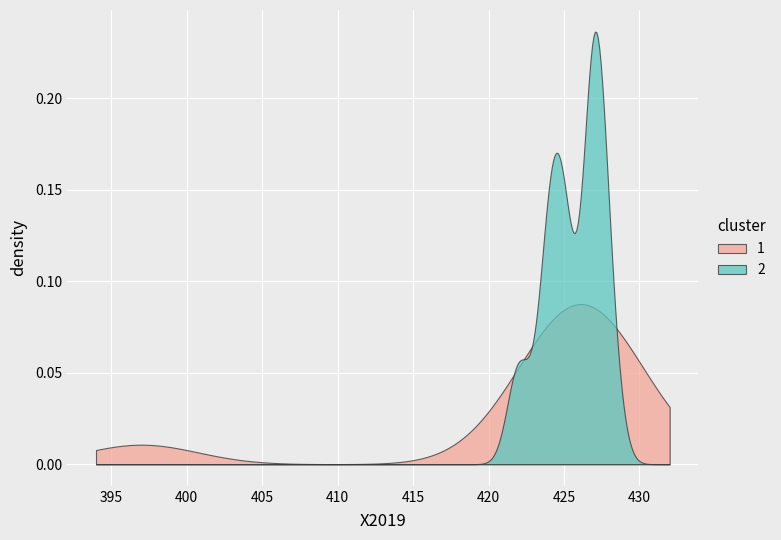

Rank the series by their maximum value, from lowest to highest.

1, 2